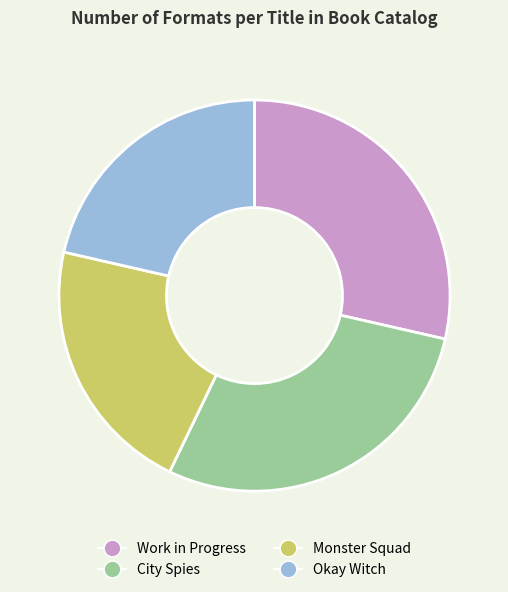

Does Work in Progress account for over 50% of the chart?

No